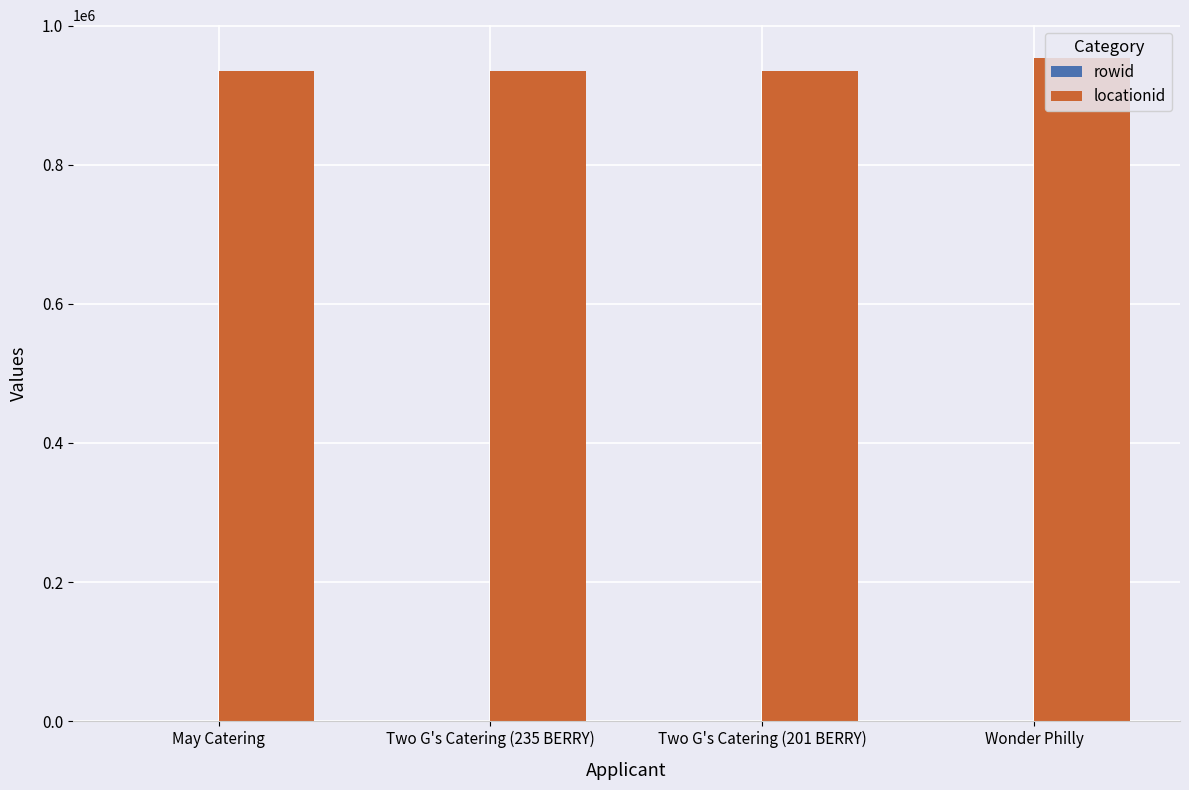

What is the sum of all locationid values?

3756347